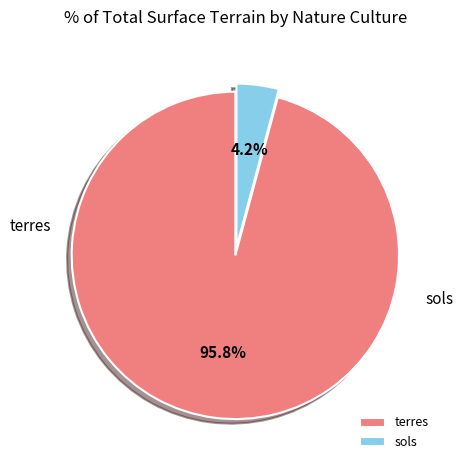

What is the largest slice in the pie chart?

terres